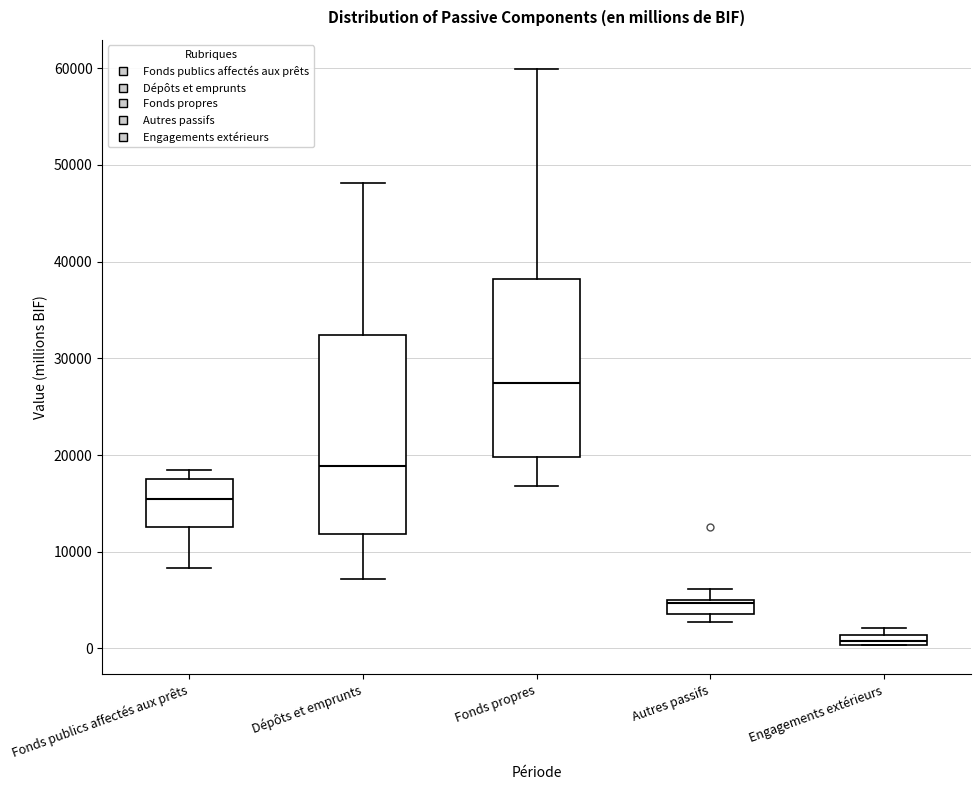

Which box has the lowest median line?

Engagements extérieurs